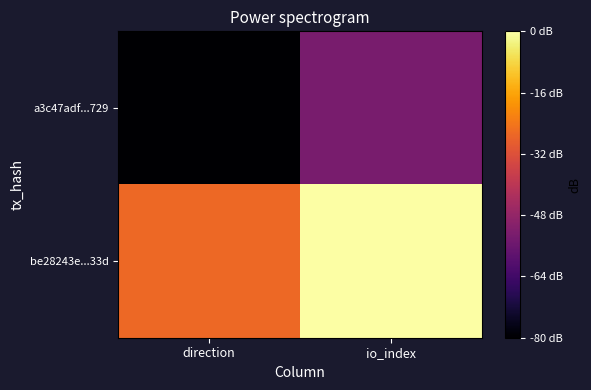

Reading left to right, extract all data points from this chart.

a3c47adf...729: direction=-1	io_index=0
be28243e...33d: direction=1	io_index=2